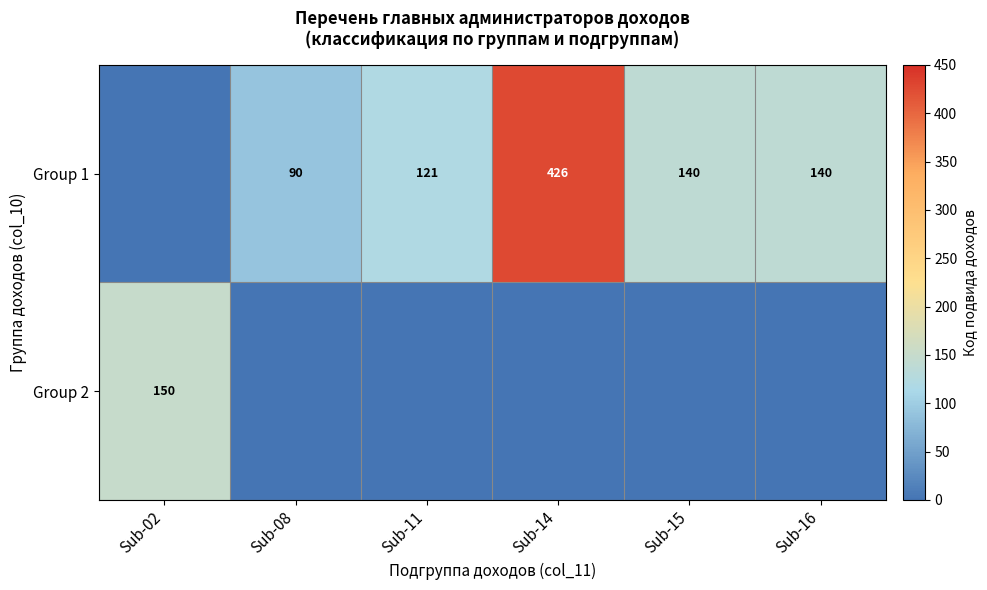

What is the difference between the highest and lowest values at Sub-15?

140.0